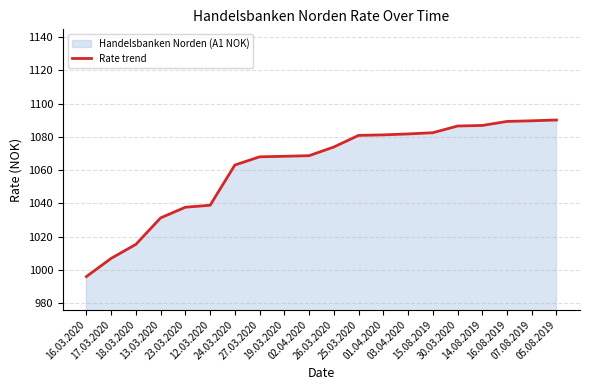

List the labels in order of value, smallest first.

16.03.2020, 17.03.2020, 18.03.2020, 13.03.2020, 23.03.2020, 12.03.2020, 24.03.2020, 27.03.2020, 19.03.2020, 02.04.2020, 26.03.2020, 25.03.2020, 01.04.2020, 03.04.2020, 15.08.2019, 30.03.2020, 14.08.2019, 16.08.2019, 07.08.2019, 05.08.2019